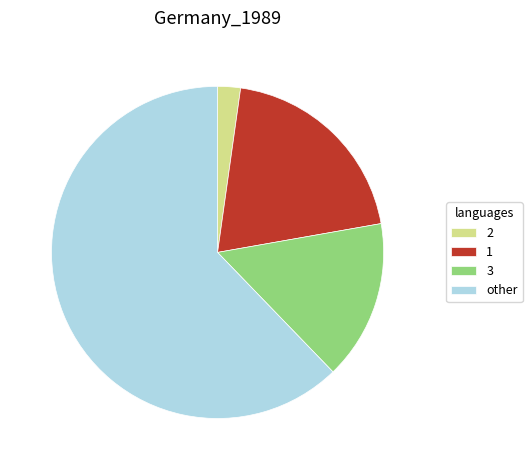

How many segments does this pie chart have?

4